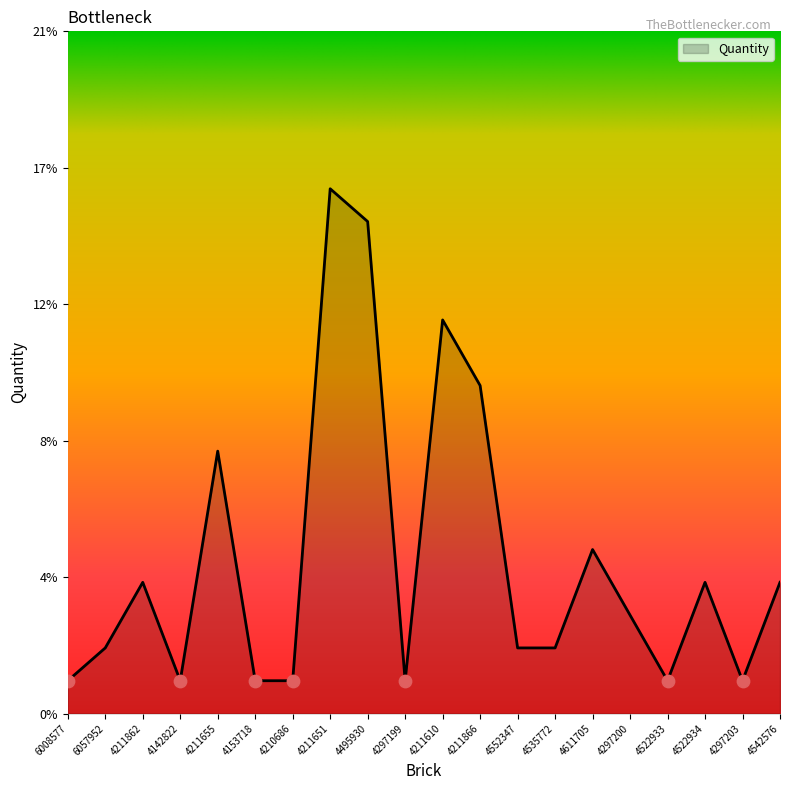

Approximately how many times larger is the value at 4495930 compared to 4153718?

15.0